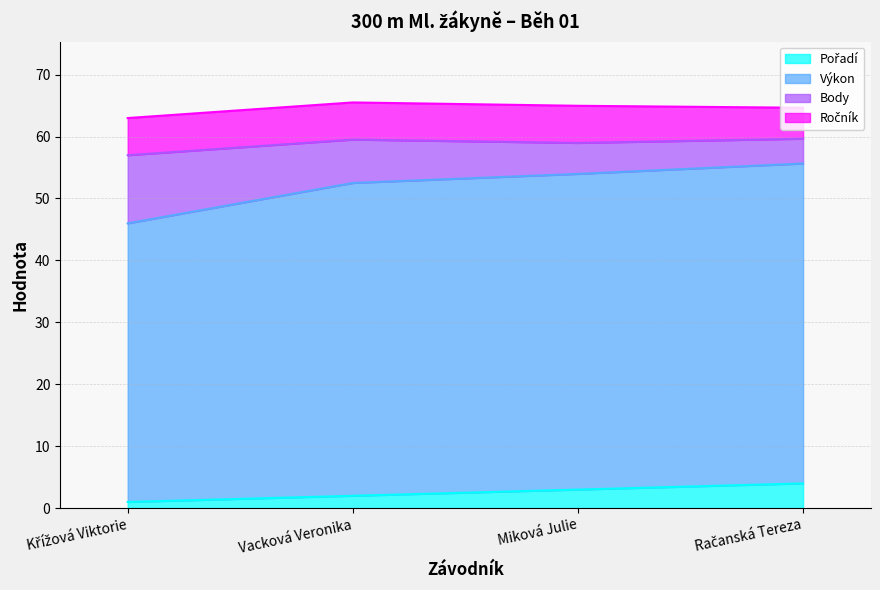

True or false: Pořadí and Výkon intersect in this chart.

False